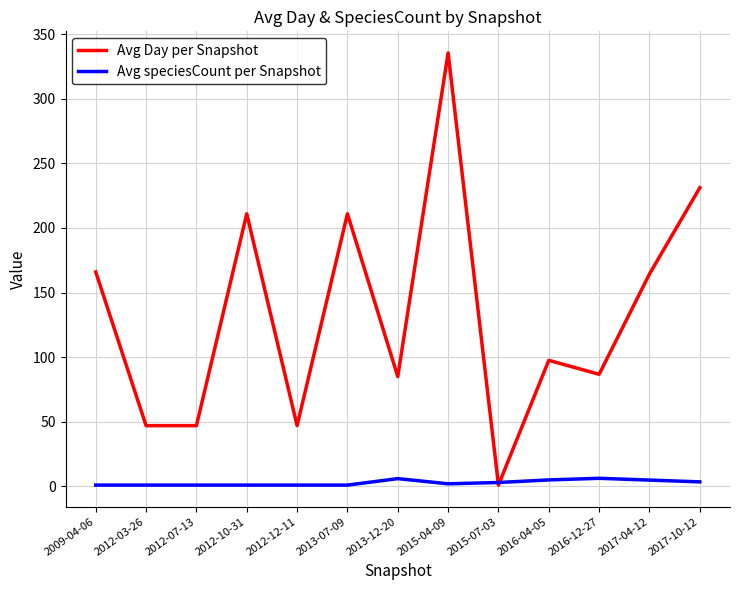

Which series has the largest total across all categories?

Avg Day per Snapshot